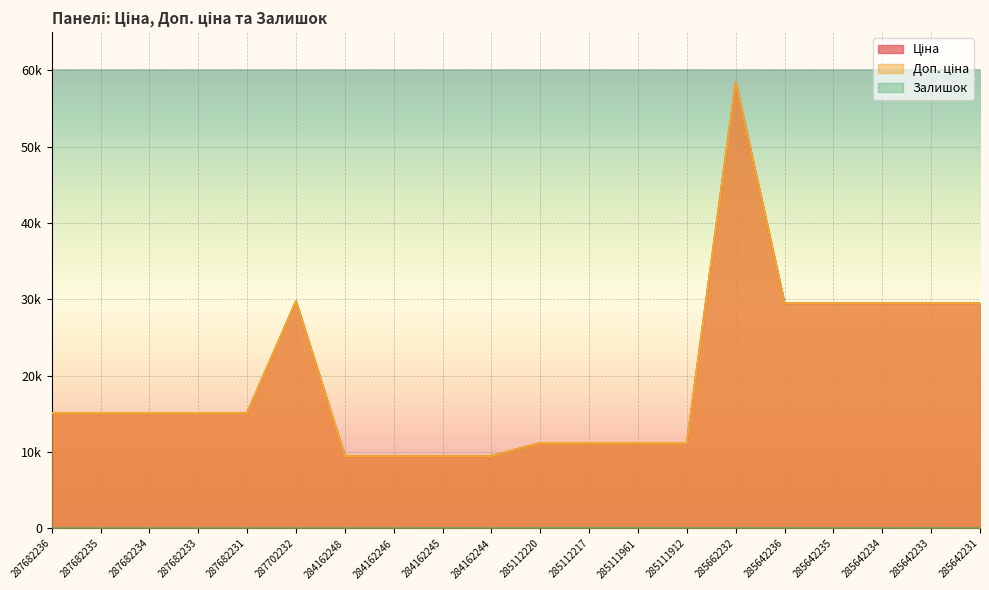

Reading left to right, transcribe all the data shown in this chart.

Ціна: 287682236=15120.0	287682235=15120.0	287682234=15120.0	287682233=15120.0	287682231=15120.0	287702232=29747.2	284162248=9480.1	284162246=9480.1	284162245=9480.1	284162244=9480.1	285112220=11188.2	285112217=11188.2	285111961=11188.2	285111912=11188.2	285662232=58426.5	285642236=29491.5	285642235=29491.5	285642234=29491.5	285642233=29491.5	285642231=29491.5
Доп. ціна: 287682236=15120.0	287682235=15120.0	287682234=15120.0	287682233=15120.0	287682231=15120.0	287702232=29747.2	284162248=9480.1	284162246=9480.1	284162245=9480.1	284162244=9480.1	285112220=11188.2	285112217=11188.2	285111961=11188.2	285111912=11188.2	285662232=58426.5	285642236=29491.5	285642235=29491.5	285642234=29491.5	285642233=29491.5	285642231=29491.5
Залишок: 287682236=0.0	287682235=0.0	287682234=0.0	287682233=0.0	287682231=0.0	287702232=0.0	284162248=0.0	284162246=0.0	284162245=8.0	284162244=0.0	285112220=17.0	285112217=17.0	285111961=17.0	285111912=15.0	285662232=14.0	285642236=14.0	285642235=13.0	285642234=10.0	285642233=16.0	285642231=7.0